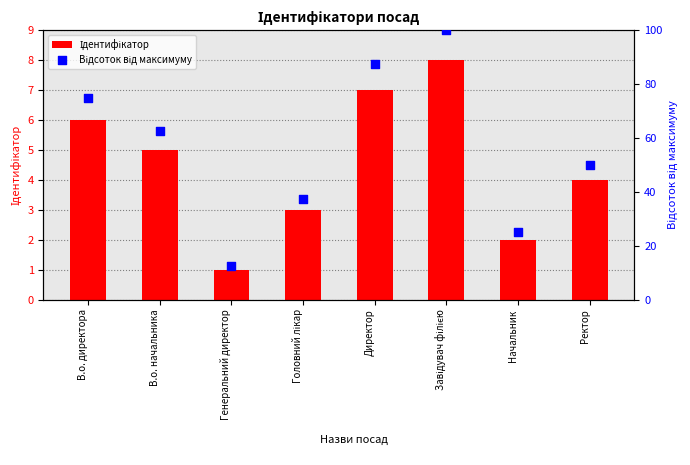

Is the value of Відсоток від максимуму at Директор greater than the value of Ідентифікатор at Директор?

Yes